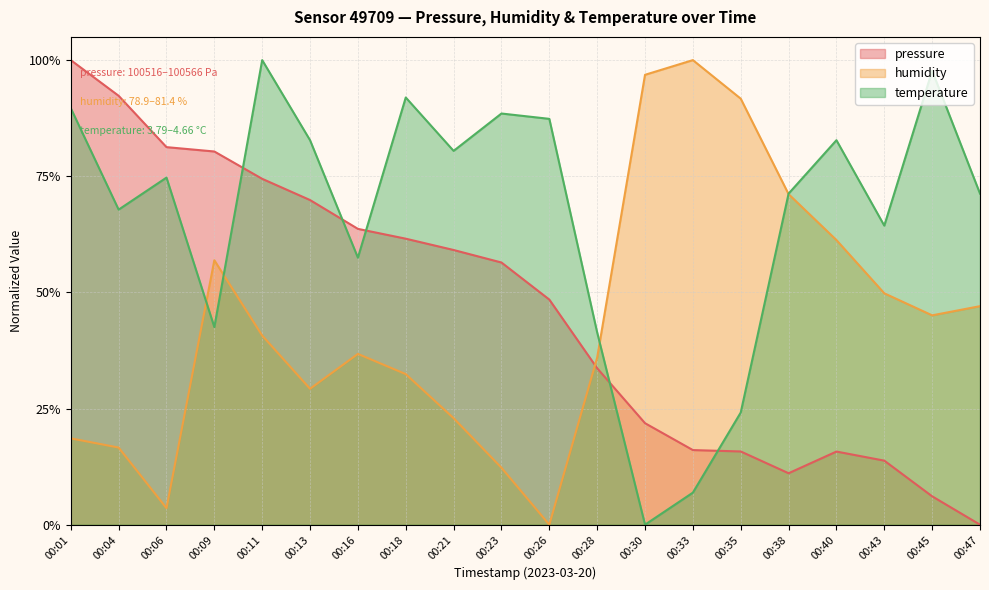

Is it true that temperature equals 1.0 at 00:11?

True